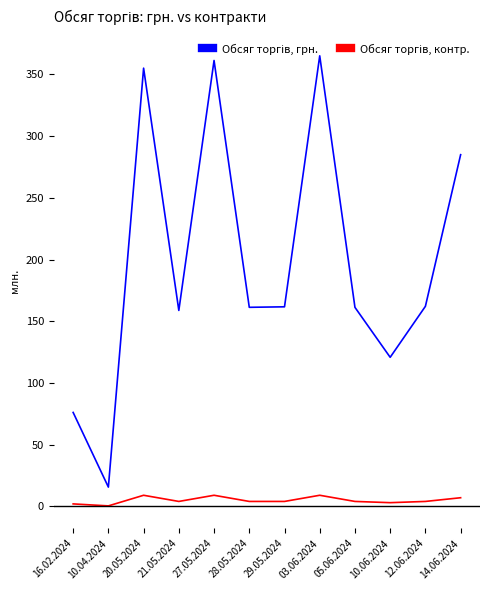

True or false: Обсяг торгів, грн. and Обсяг торгів, контр. intersect in this chart.

False